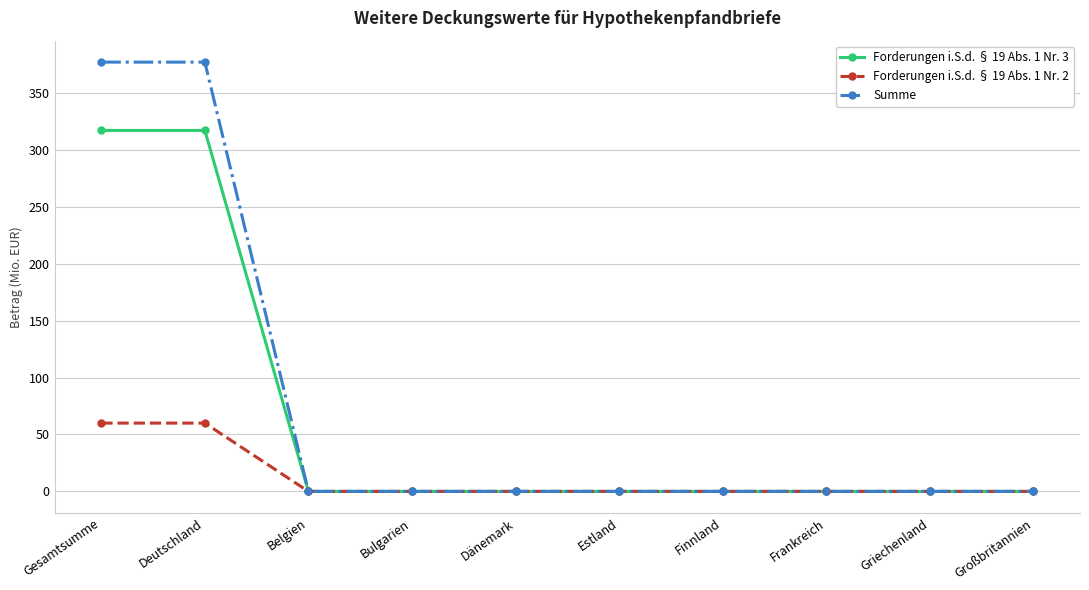

Does the chart have visible grid lines?

Yes